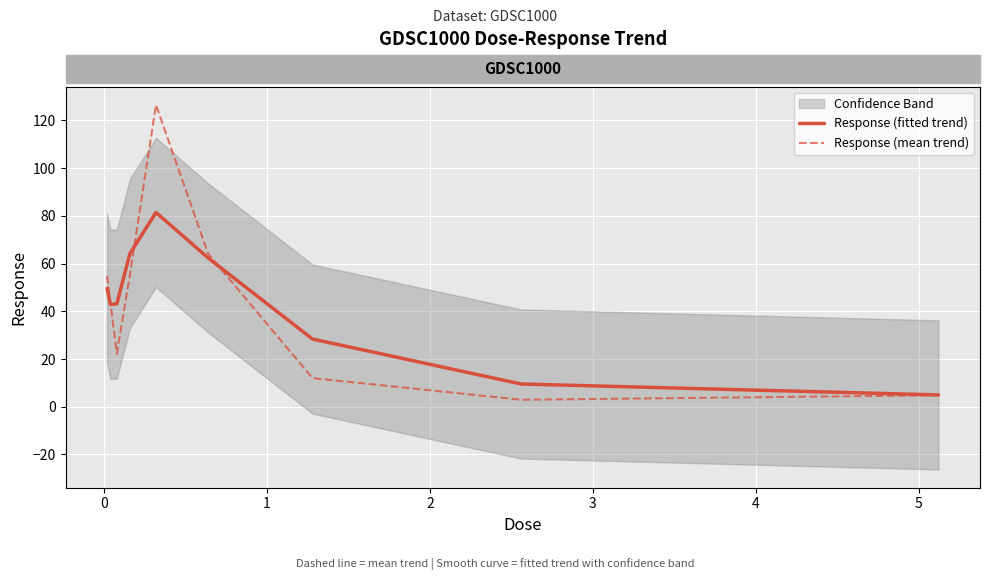

What is the sum of all Response (fitted trend) values?

386.4